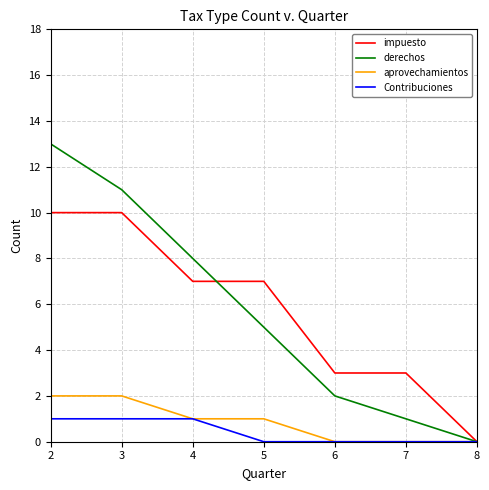

Which series changed the most between 3 and 8?

derechos